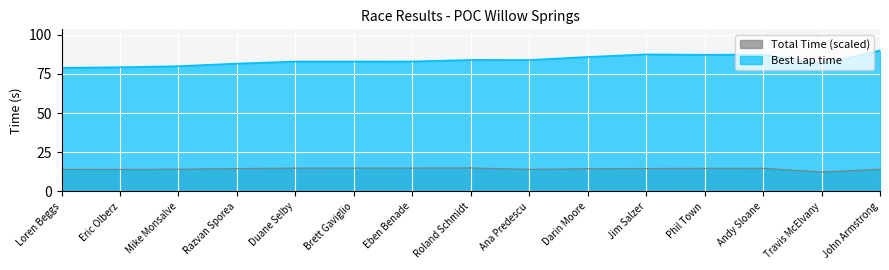

True or false: Total Time has more than 0 interior local peaks.

True